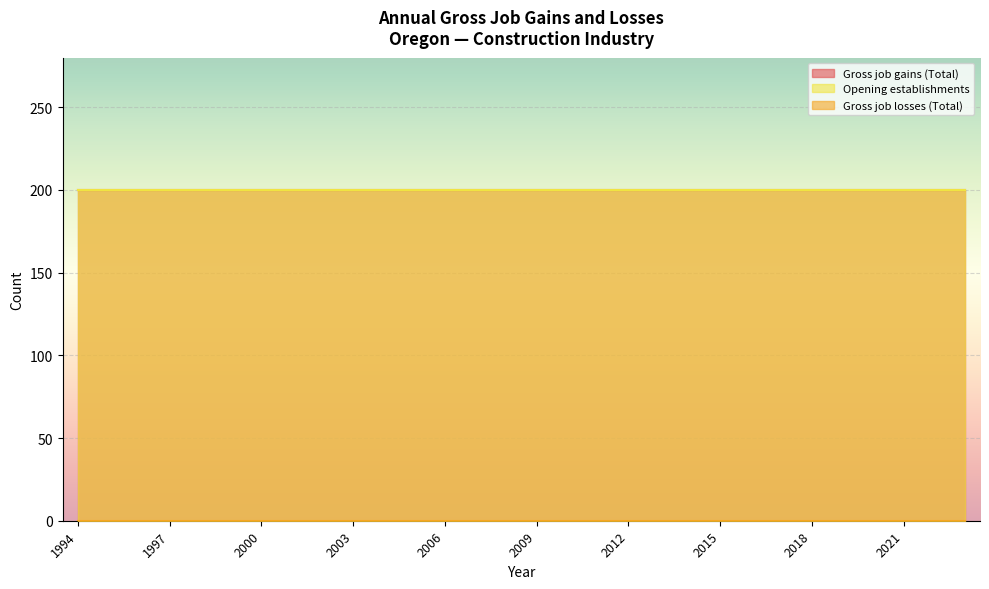

True or false: Gross job gains (Total) and Opening establishments intersect in this chart.

False